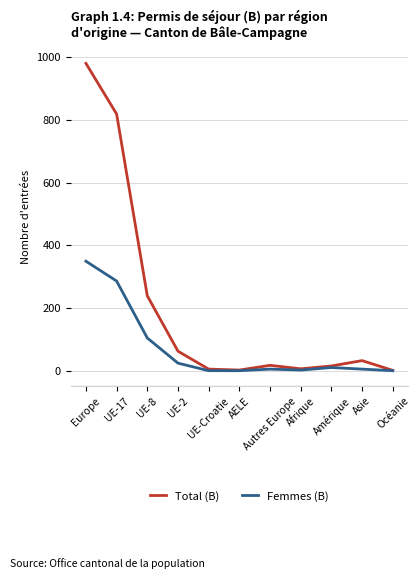

Rank the series by their average value, from lowest to highest.

Femmes (B), Total (B)